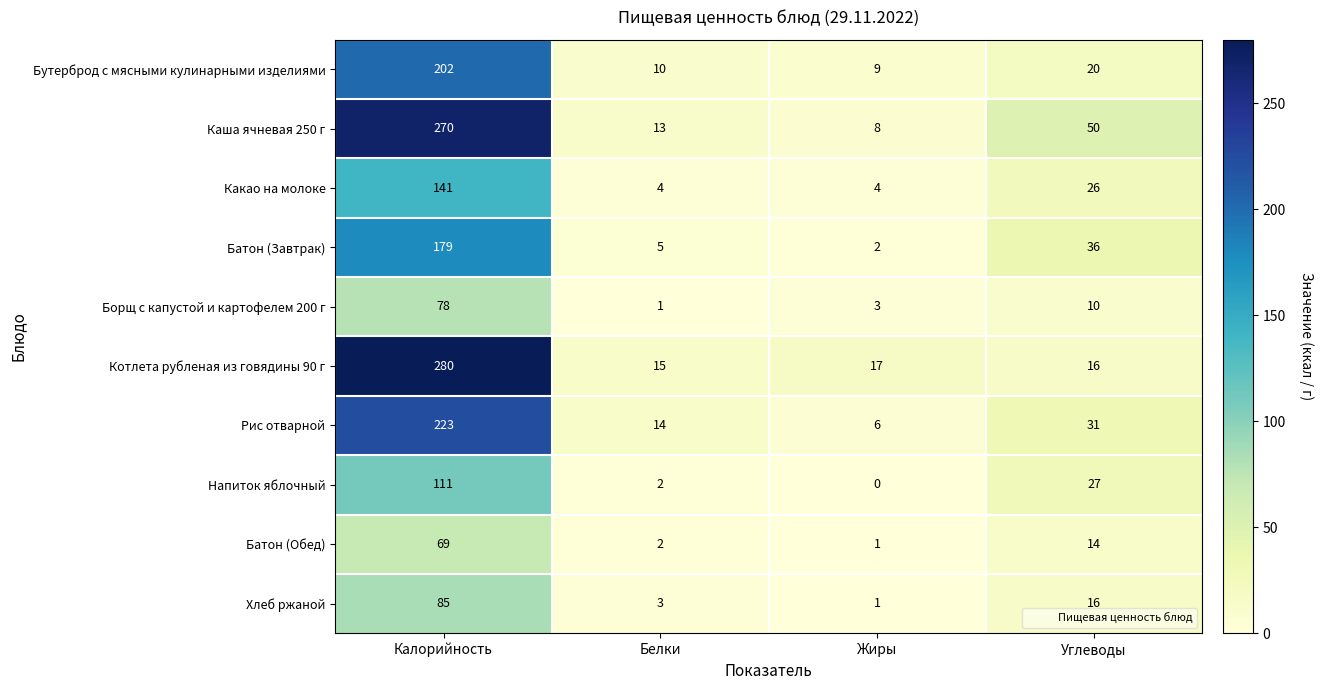

What is the total value across all series at Жиры?

51